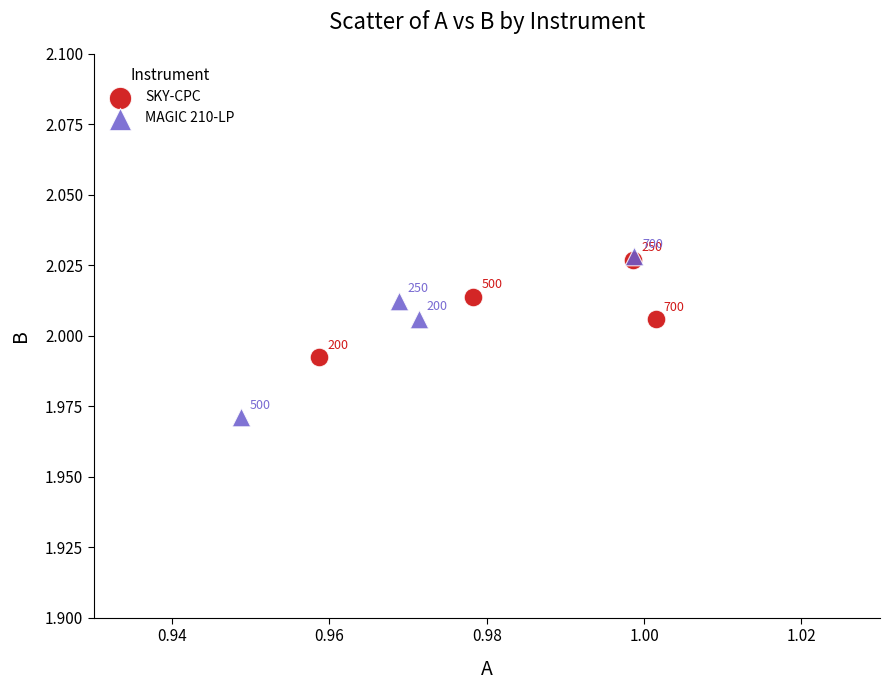

Which series contains the highest Y value?

MAGIC 210-LP